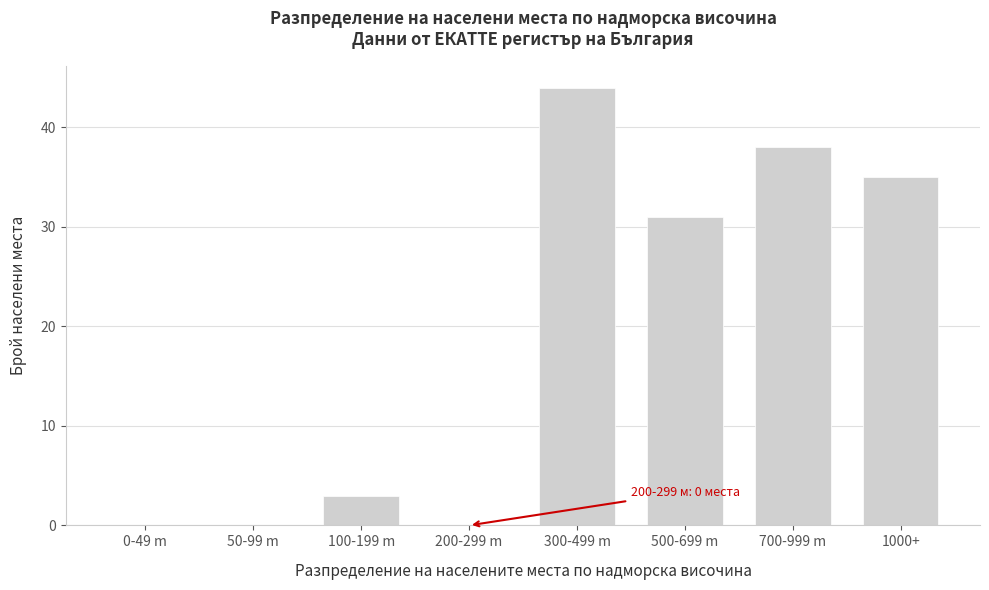

Reading left to right, transcribe all the data shown in this chart.

0-49 m=0	50-99 m=0	100-199 m=3	200-299 m=0	300-499 m=44	500-699 m=31	700-999 m=38	1000+=35